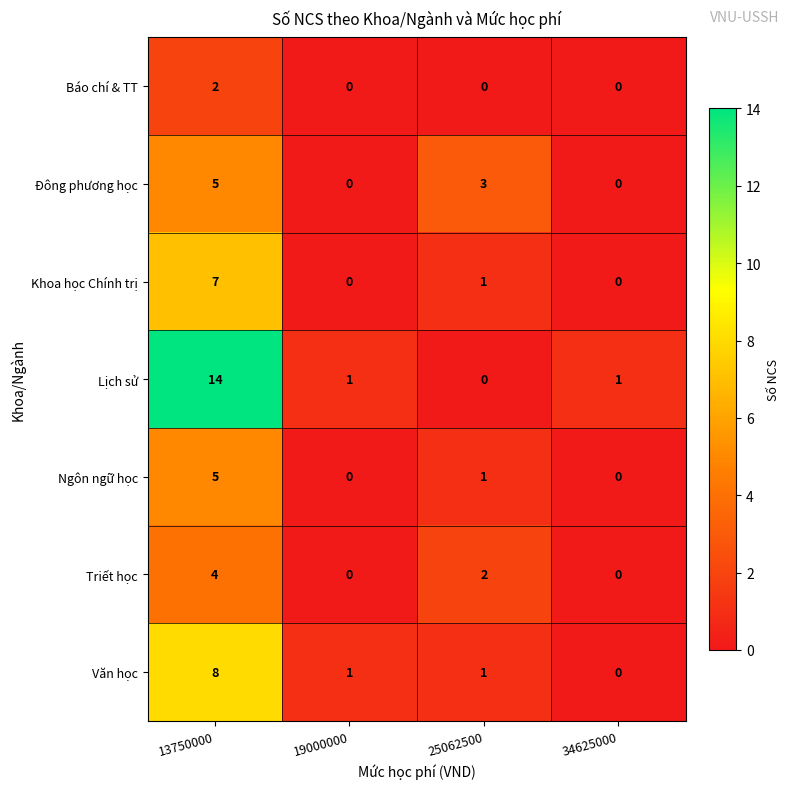

Where does the Lịch sử series first go above 1?

13750000